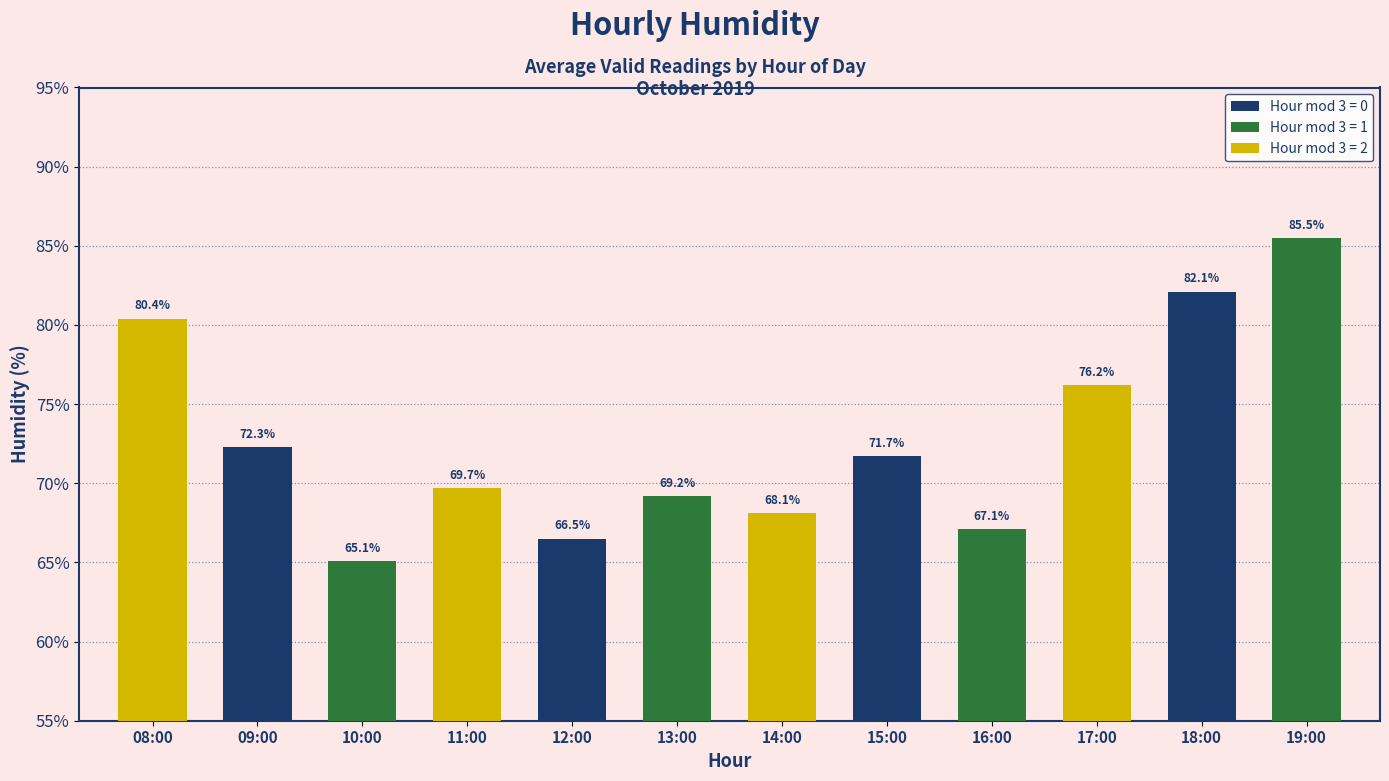

True or false: the data shows 71.7 at 15:00.

True